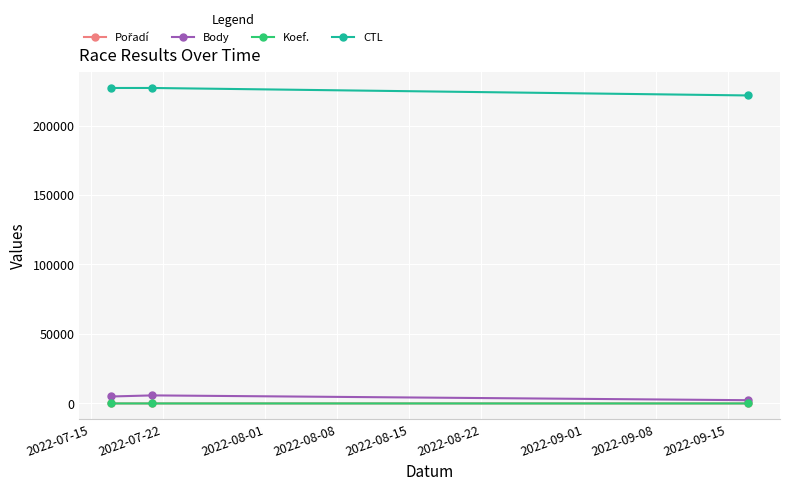

At how many categories does at least one series exceed 133463?

3